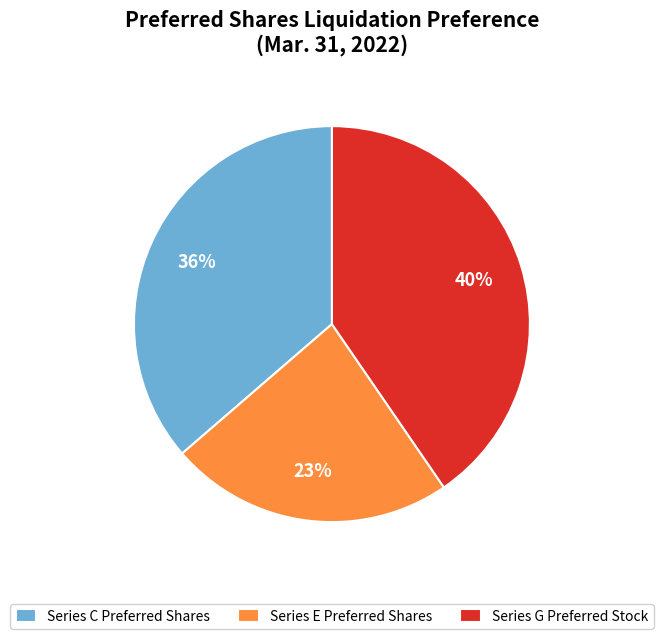

How many slices are in this pie chart?

3